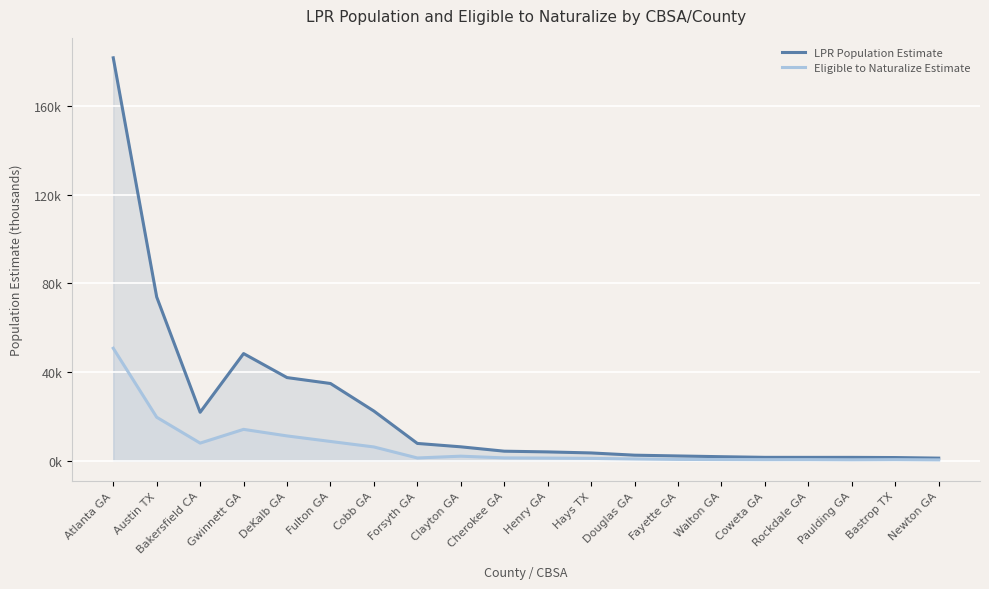

Reading right to left, what are all the values shown in this chart?

LPR Population Estimate: Newton GA=1.1	Bastrop TX=1.4	Paulding GA=1.5	Rockdale GA=1.5	Coweta GA=1.5	Walton GA=1.8	Fayette GA=2.1	Douglas GA=2.5	Hays TX=3.5	Henry GA=4.0	Cherokee GA=4.3	Clayton GA=6.2	Forsyth GA=7.8	Cobb GA=22.4	Fulton GA=34.8	DeKalb GA=37.5	Gwinnett GA=48.3	Bakersfield CA=21.8	Austin TX=73.9	Atlanta GA=181.8
Eligible to Naturalize Estimate: Newton GA=0.4	Bastrop TX=0.5	Paulding GA=0.4	Rockdale GA=0.5	Coweta GA=0.5	Walton GA=0.5	Fayette GA=0.6	Douglas GA=0.8	Hays TX=1.0	Henry GA=1.2	Cherokee GA=1.3	Clayton GA=2.0	Forsyth GA=1.2	Cobb GA=6.2	Fulton GA=8.7	DeKalb GA=11.2	Gwinnett GA=14.1	Bakersfield CA=7.9	Austin TX=19.6	Atlanta GA=50.7